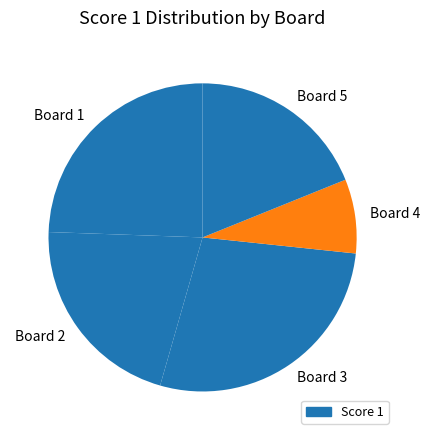

Which slice is the largest?

Board 3